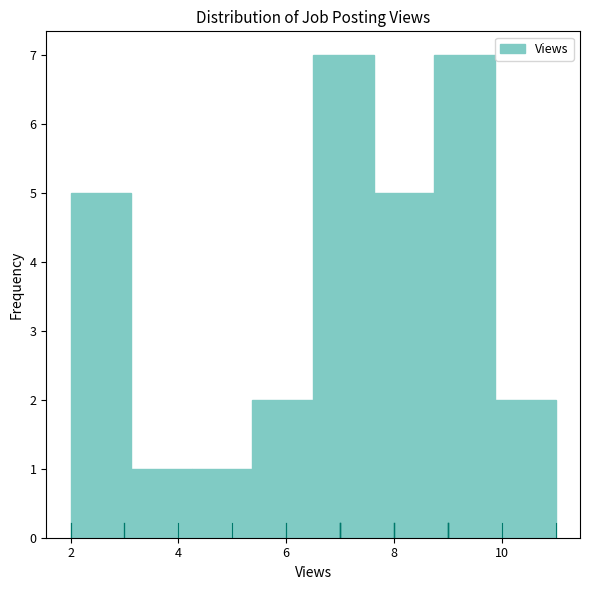

Reading left to right, list every bar in this chart as the range it spans on the x-axis followed by its height. Neither the bar edges nor the heights are printed on the chart, so give them approximately, as read against the axes.

2.0 to 3.2: 5
3.2 to 4.2: 1
4.2 to 5.4: 1
5.4 to 6.6: 2
6.6 to 7.6: 7
7.6 to 8.8: 5
8.8 to 9.8: 7
9.8 to 11.0: 2